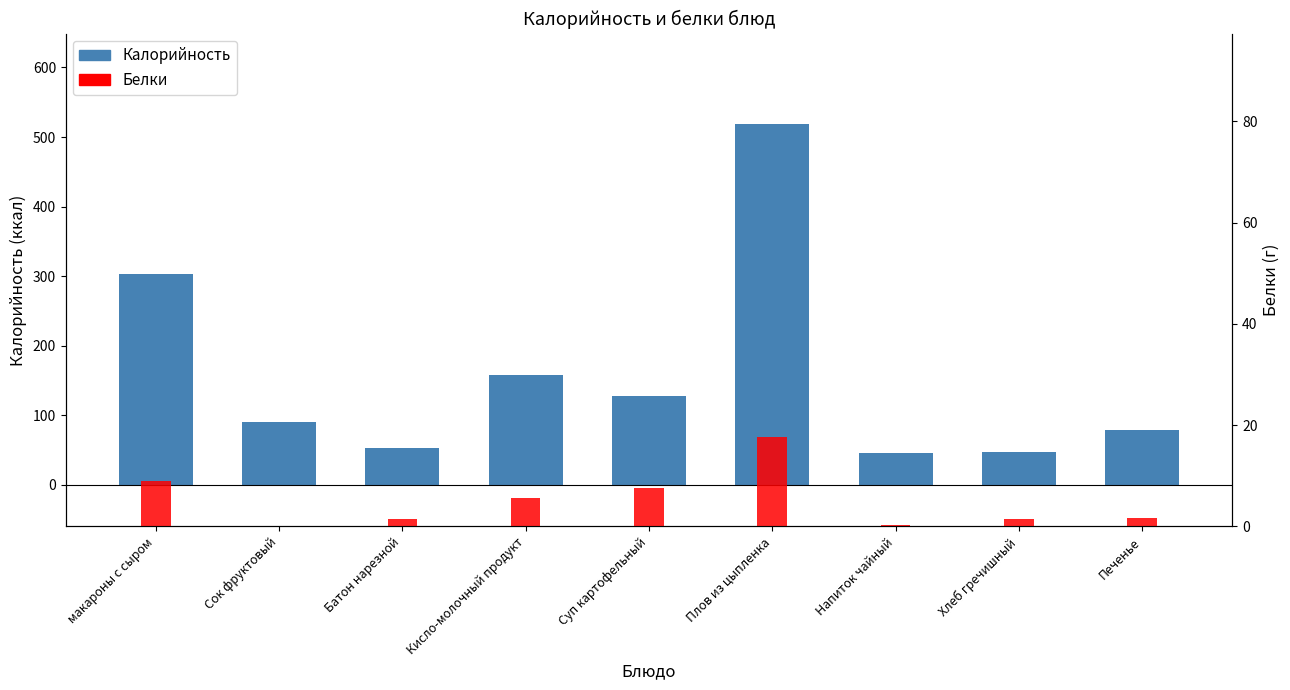

What is the maximum value shown in the chart?

519.0